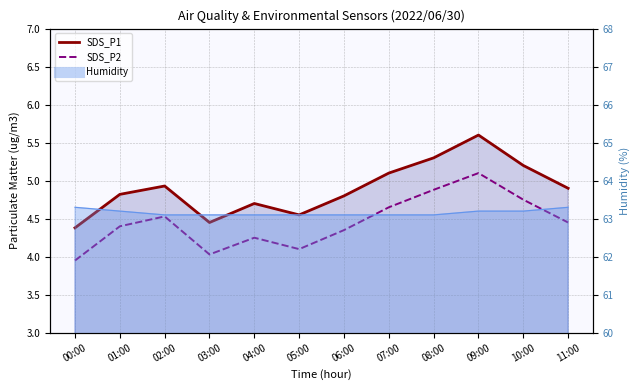

Does the chart have visible grid lines?

Yes